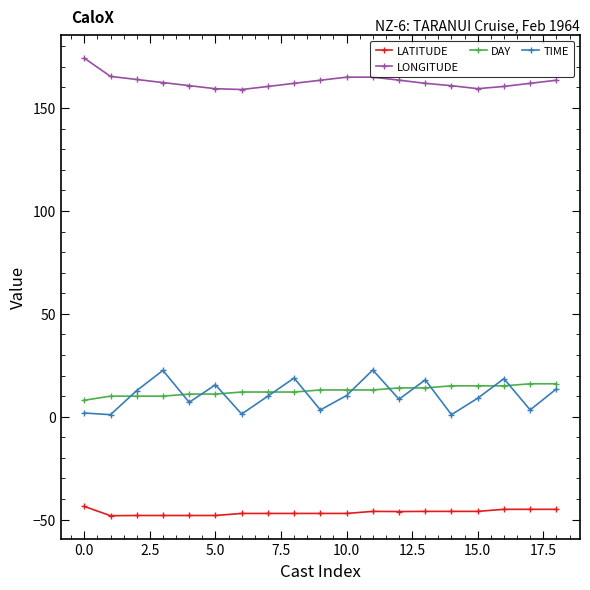

At how many categories does at least one series exceed 100?

19